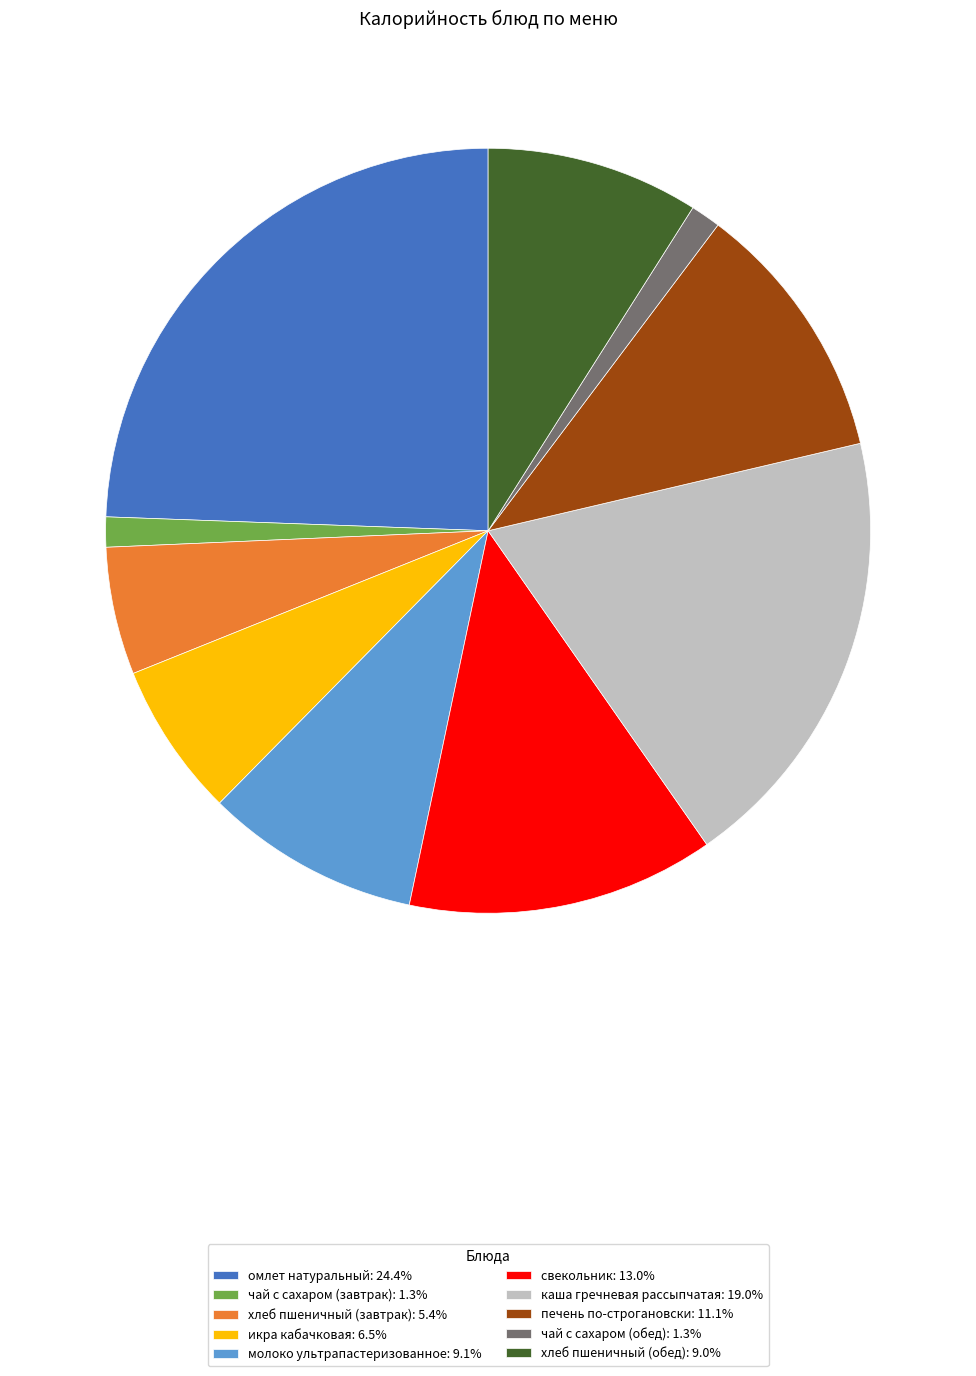

Is the sum of печень по-строгановски: 11.1% and молоко ультрапастеризованное: 9.1% greater than half?

No